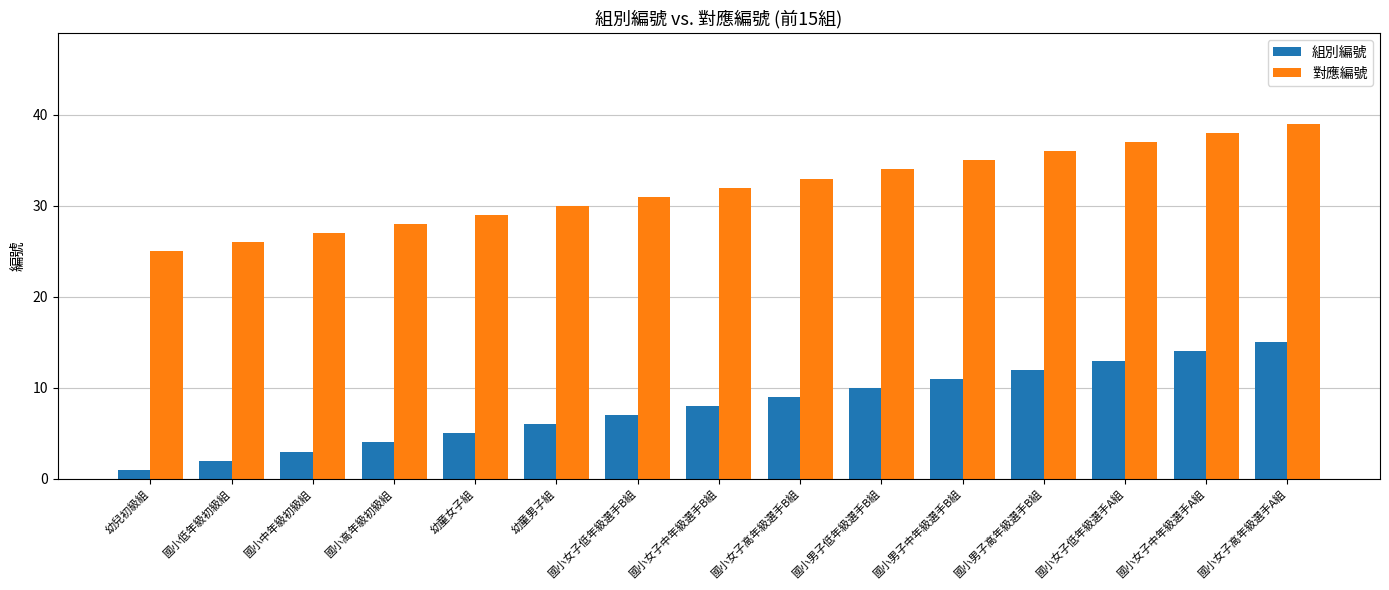

How many distinct data groups are displayed?

2